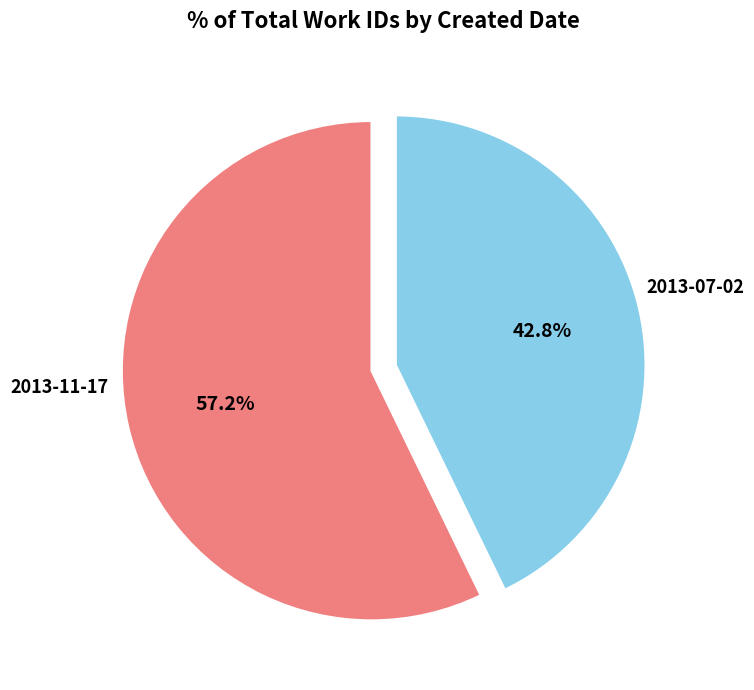

Which has a higher value, 2013-07-02 or 2013-11-17?

2013-07-02